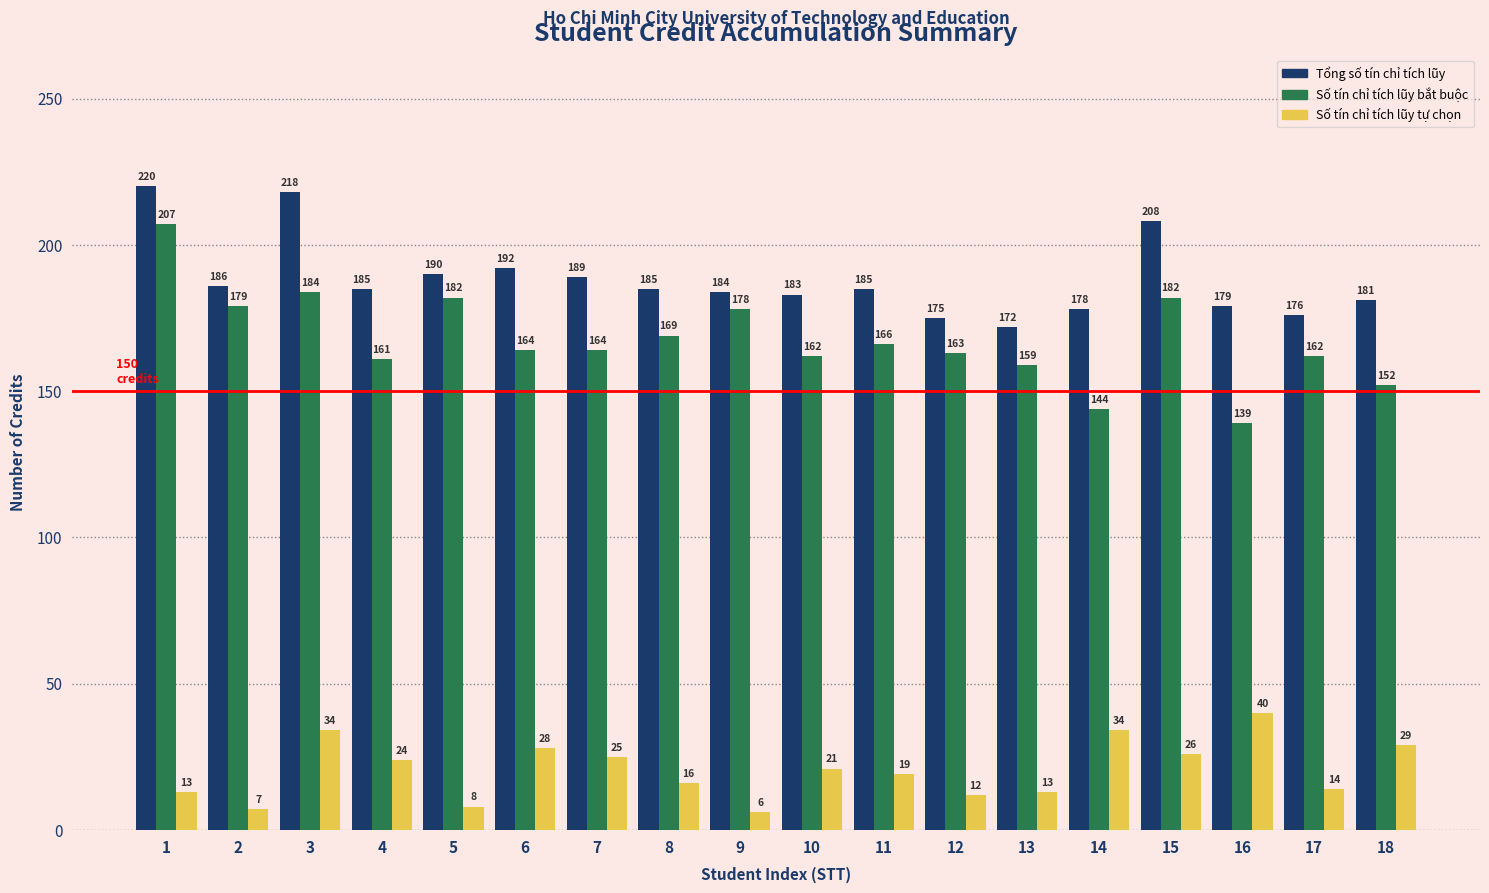

What is the minimum value for Số tín chỉ tích lũy bắt buộc?

139